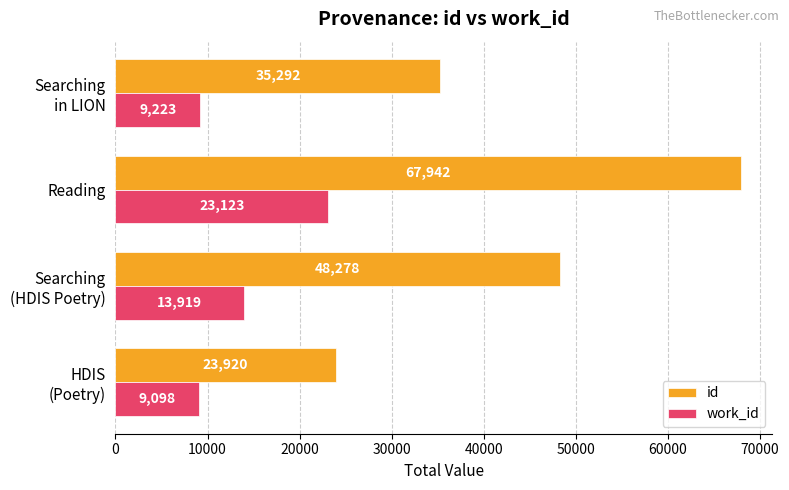

What is the lowest value of the id series?

23920